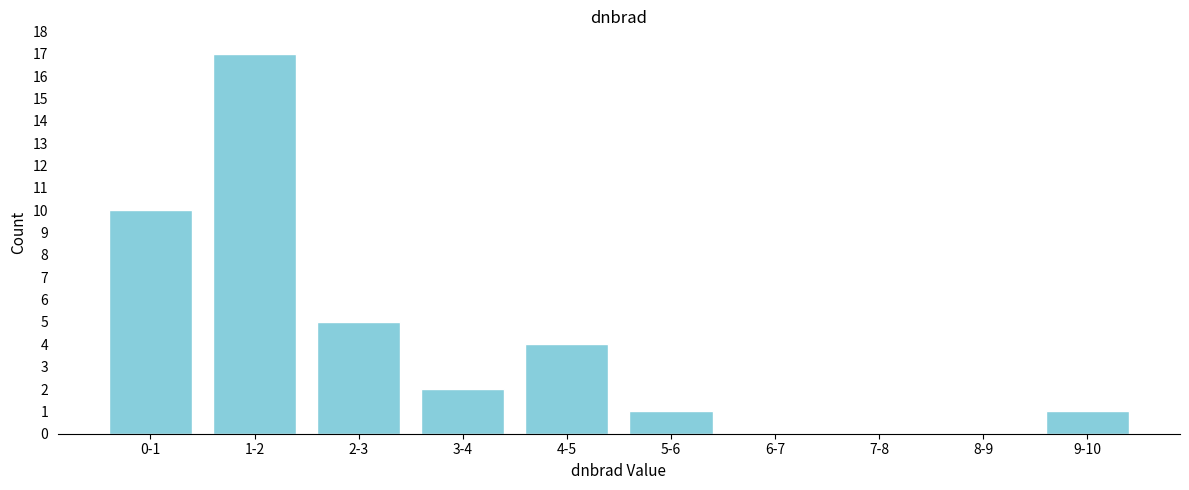

Reading left to right, list all the values displayed in this chart.

0-1=10	1-2=17	2-3=5	3-4=2	4-5=4	5-6=1	6-7=0	7-8=0	8-9=0	9-10=1